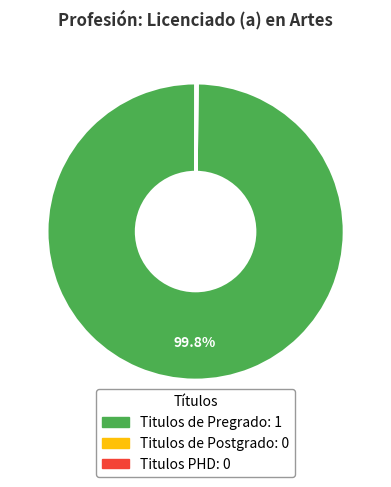

Is there any slice that represents more than half of the pie?

Yes